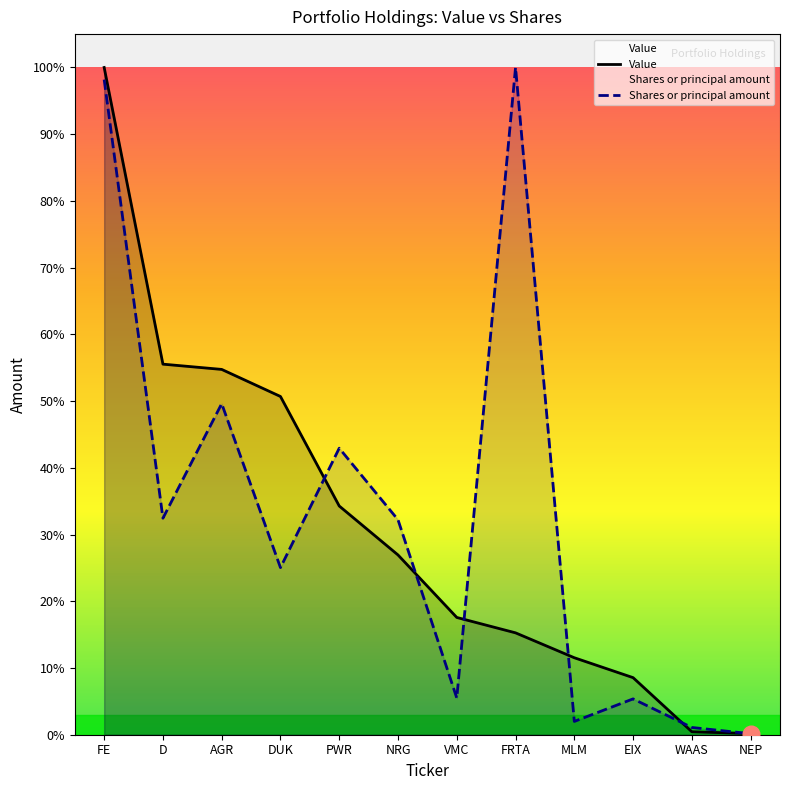

What is the spread (max minus min) of values at VMC?

0.1